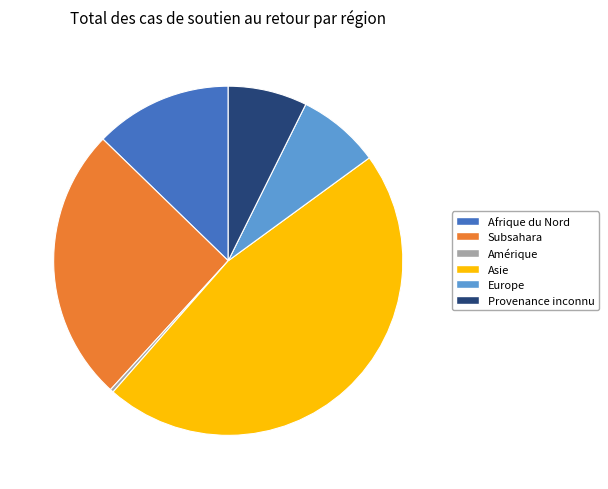

What is the smallest slice in the pie chart?

Amérique